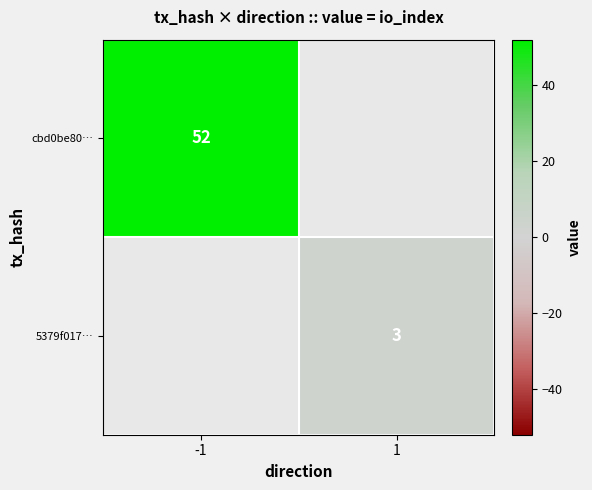

How many data points does each series have?

2